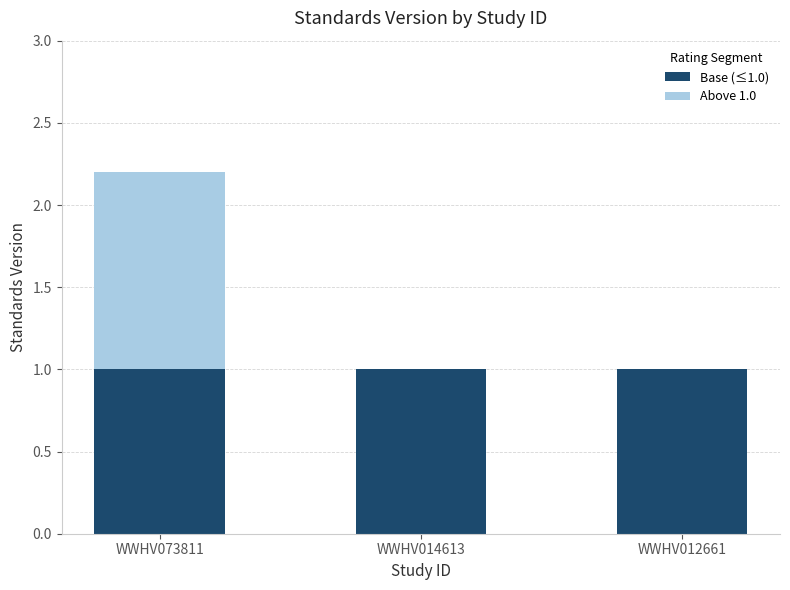

What is the maximum value for Base (≤1.0)?

1.0